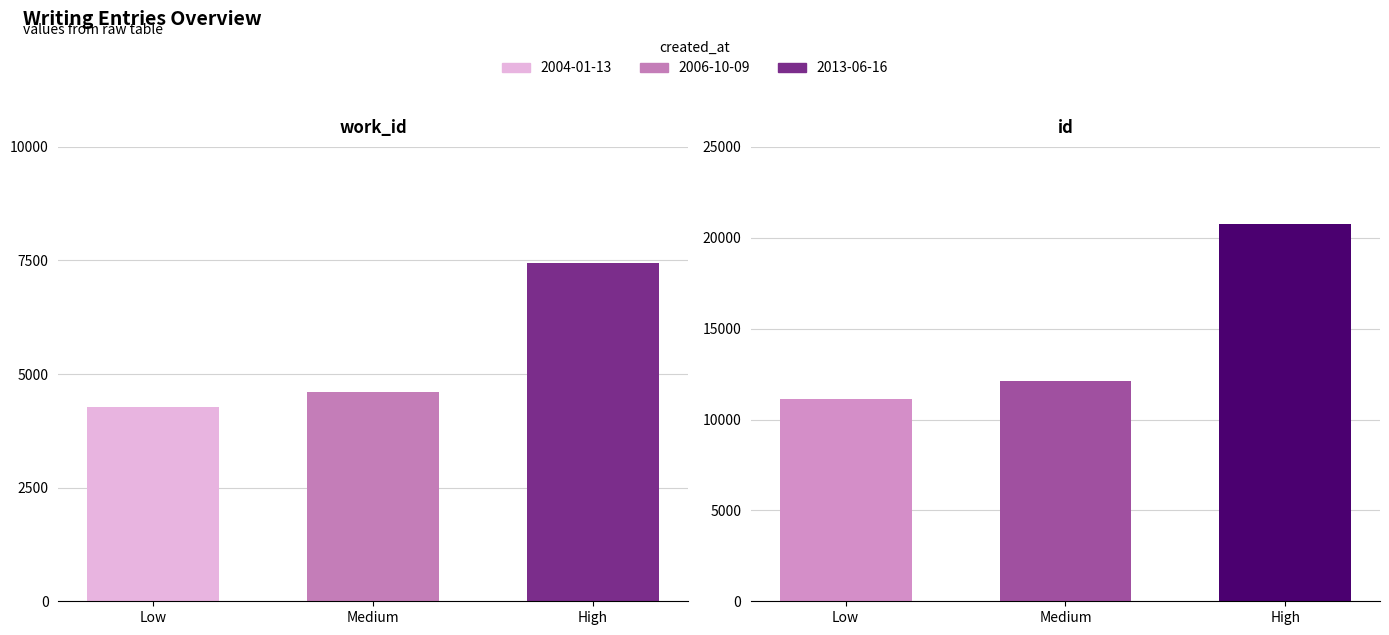

What position from the right is 2013-06-16?

1